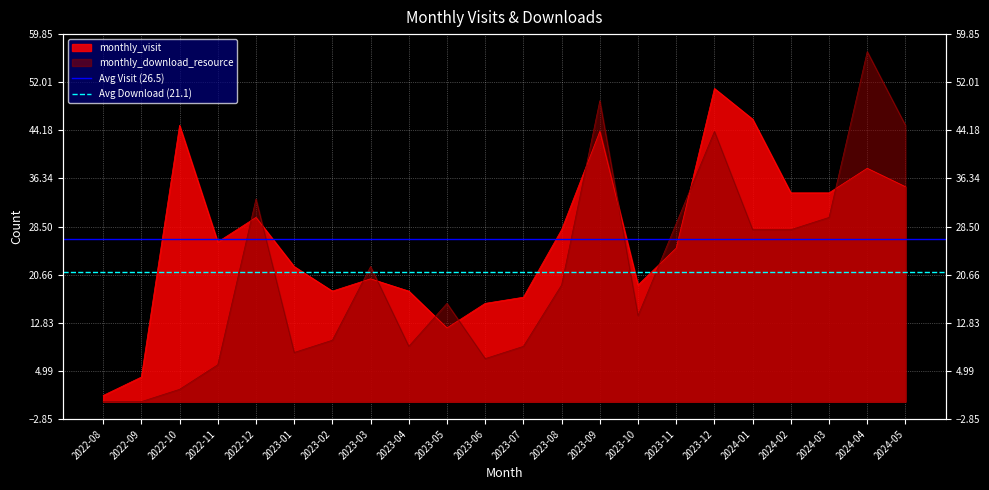

Is it true that Avg Download (21.1) equals 21.1 at 2022-09?

True